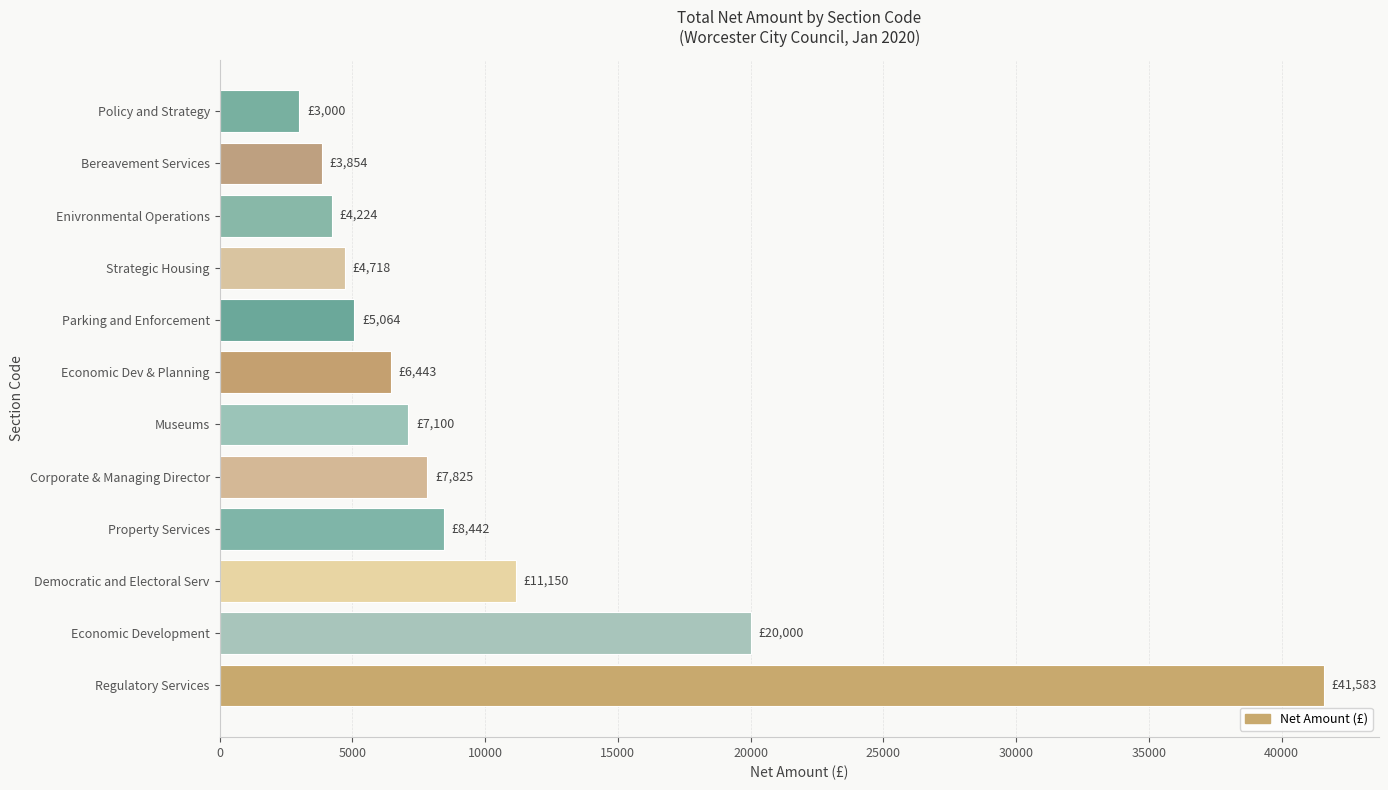

What is the average value?

10283.6